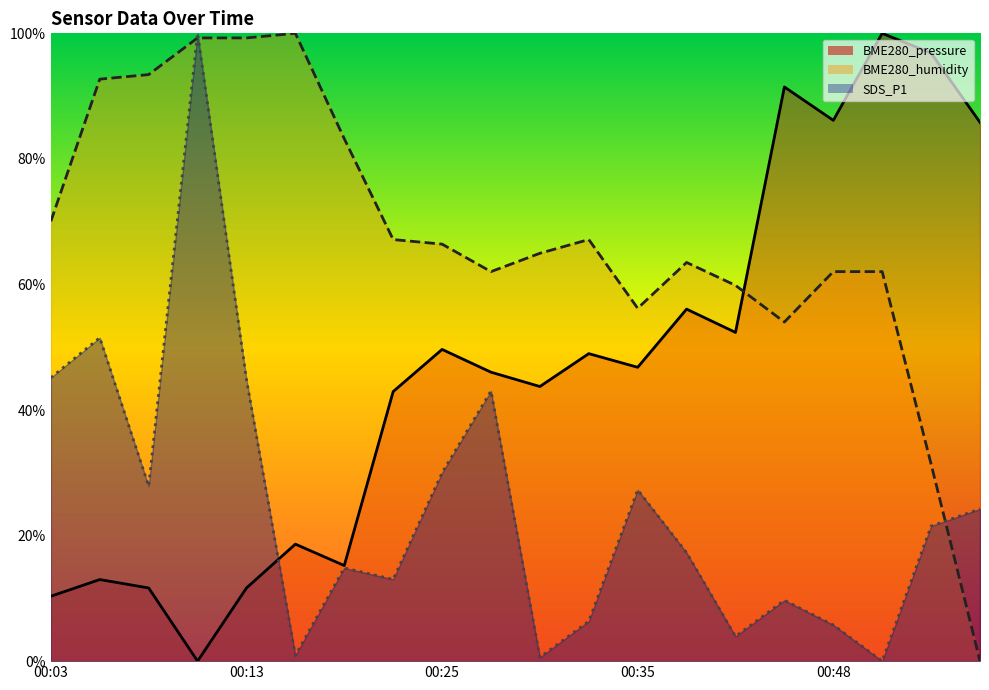

The value of SDS_P1 at 00:35 is 0.3. True or false?

True